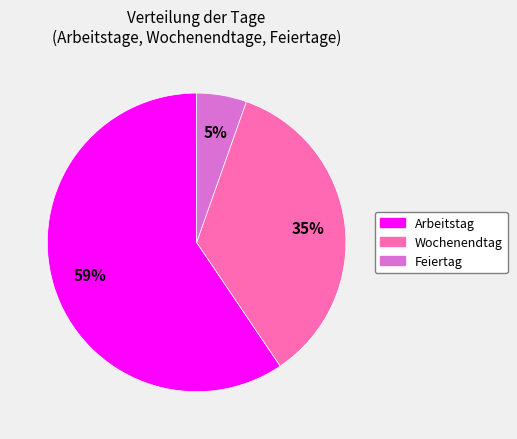

Combined, do Arbeitstag and Wochenendtag account for over 50%?

Yes